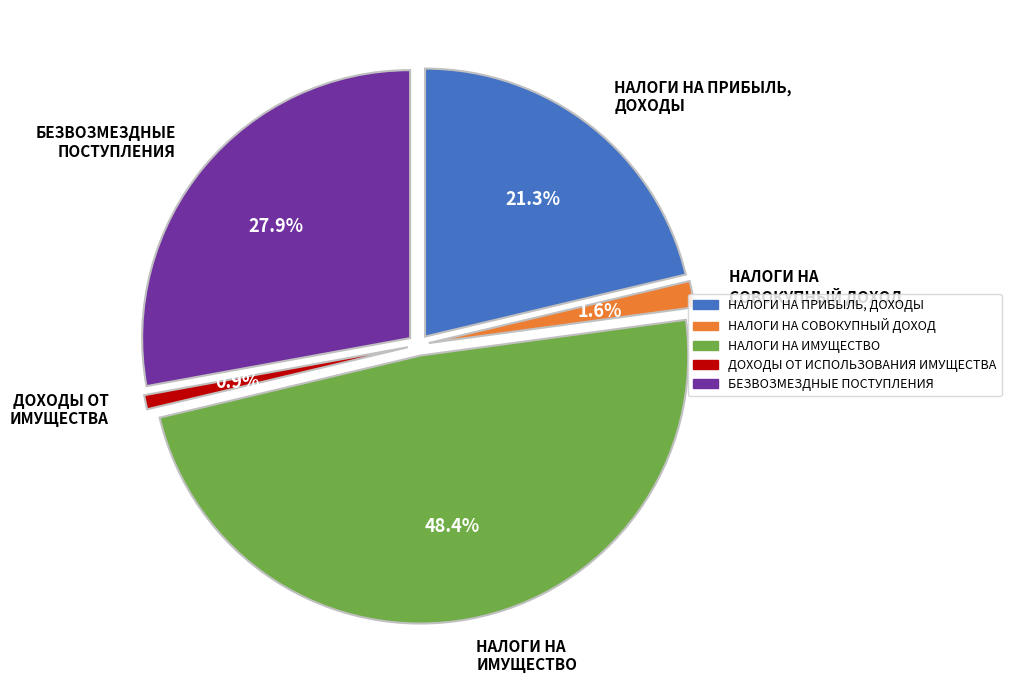

Rank the categories by value from highest to lowest.

НАЛОГИ НА ИМУЩЕСТВО, БЕЗВОЗМЕЗДНЫЕ ПОСТУПЛЕНИЯ, НАЛОГИ НА ПРИБЫЛЬ, ДОХОДЫ, НАЛОГИ НА СОВОКУПНЫЙ ДОХОД, ДОХОДЫ ОТ ИСПОЛЬЗОВАНИЯ ИМУЩЕСТВА